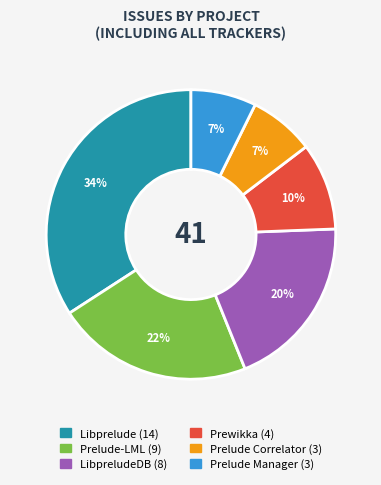

To the nearest percent, what is the average slice percentage?

17%